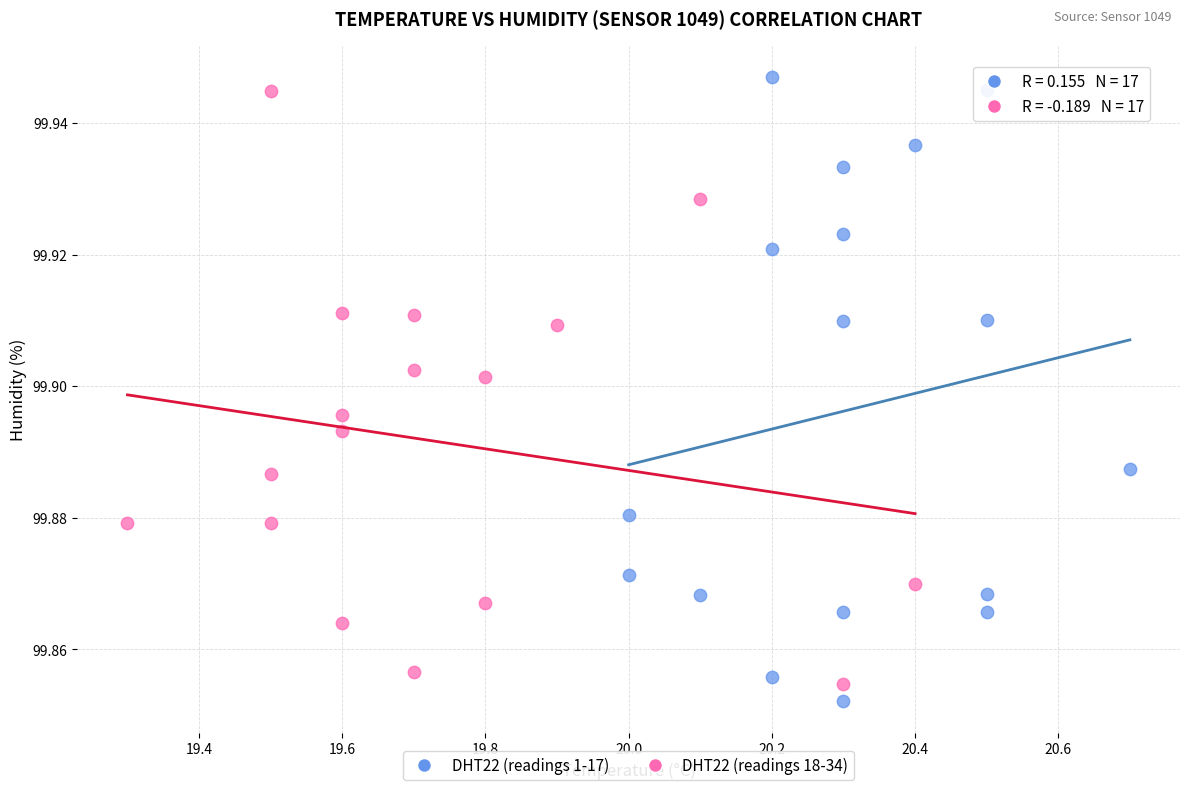

What are all the series names shown in the legend?

DHT22 (readings 1-17), DHT22 (readings 18-34)